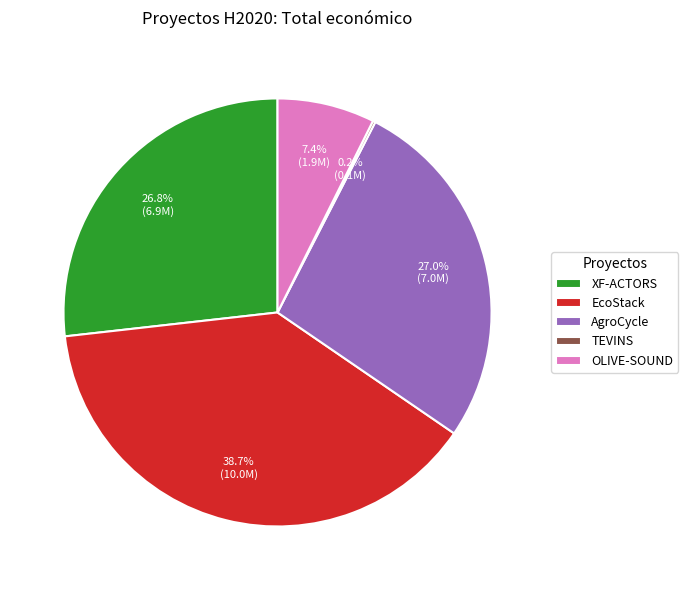

Is OLIVE-SOUND the majority of the pie?

No